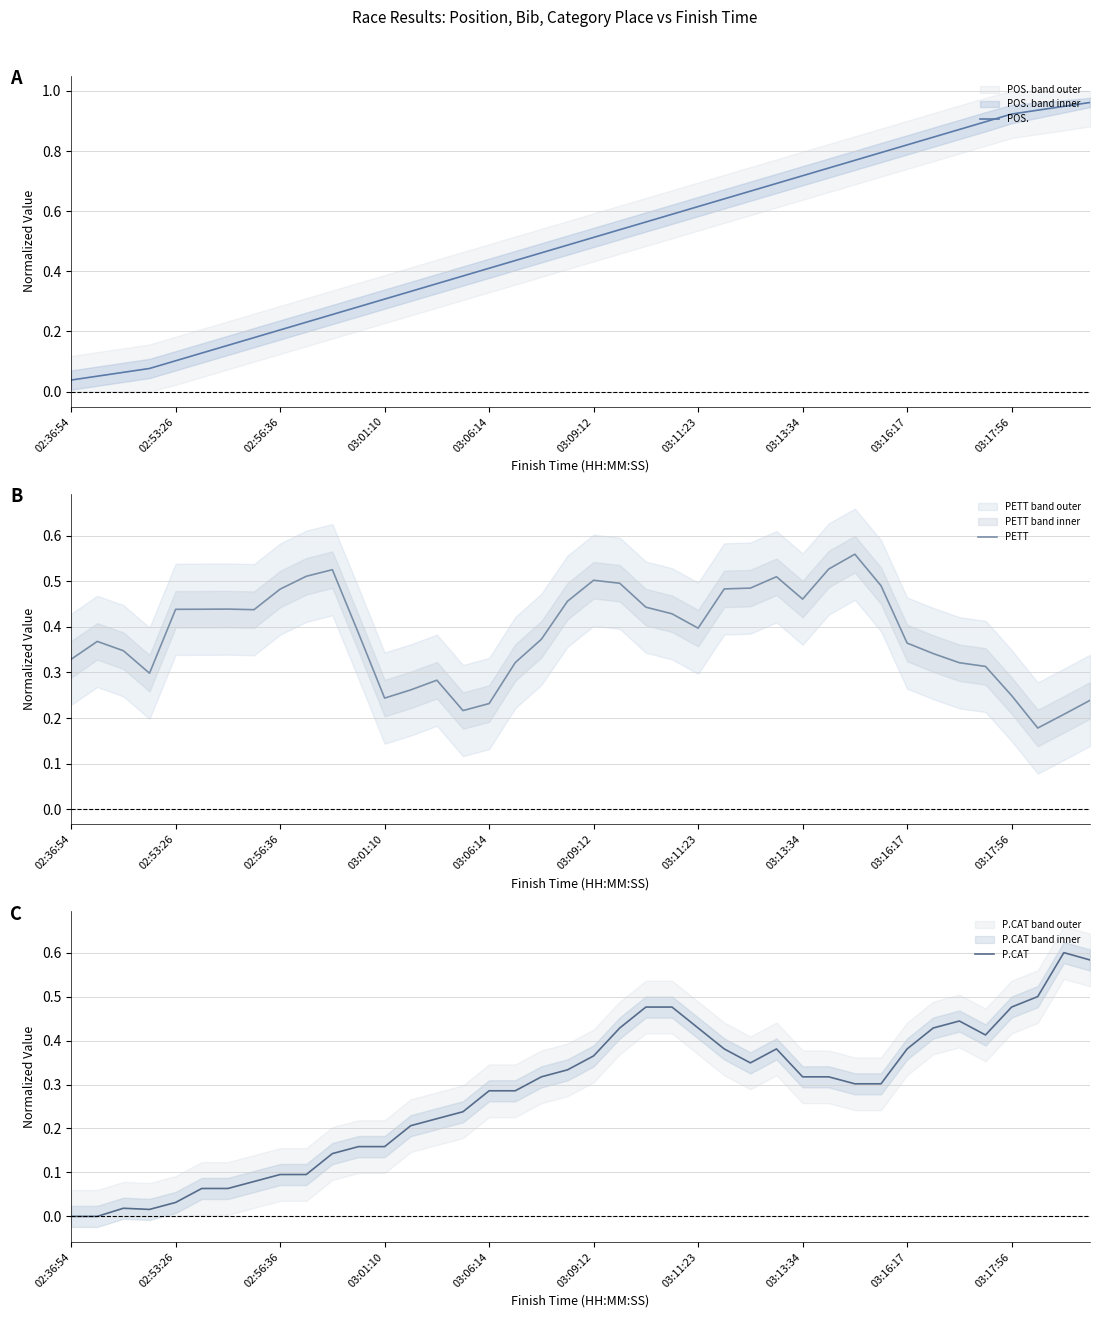

How many distinct data groups are displayed?

3